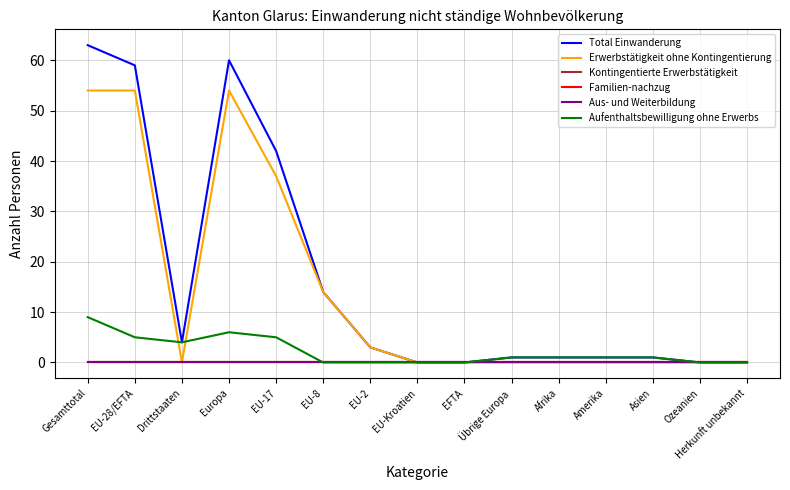

Does the chart have visible grid lines?

Yes